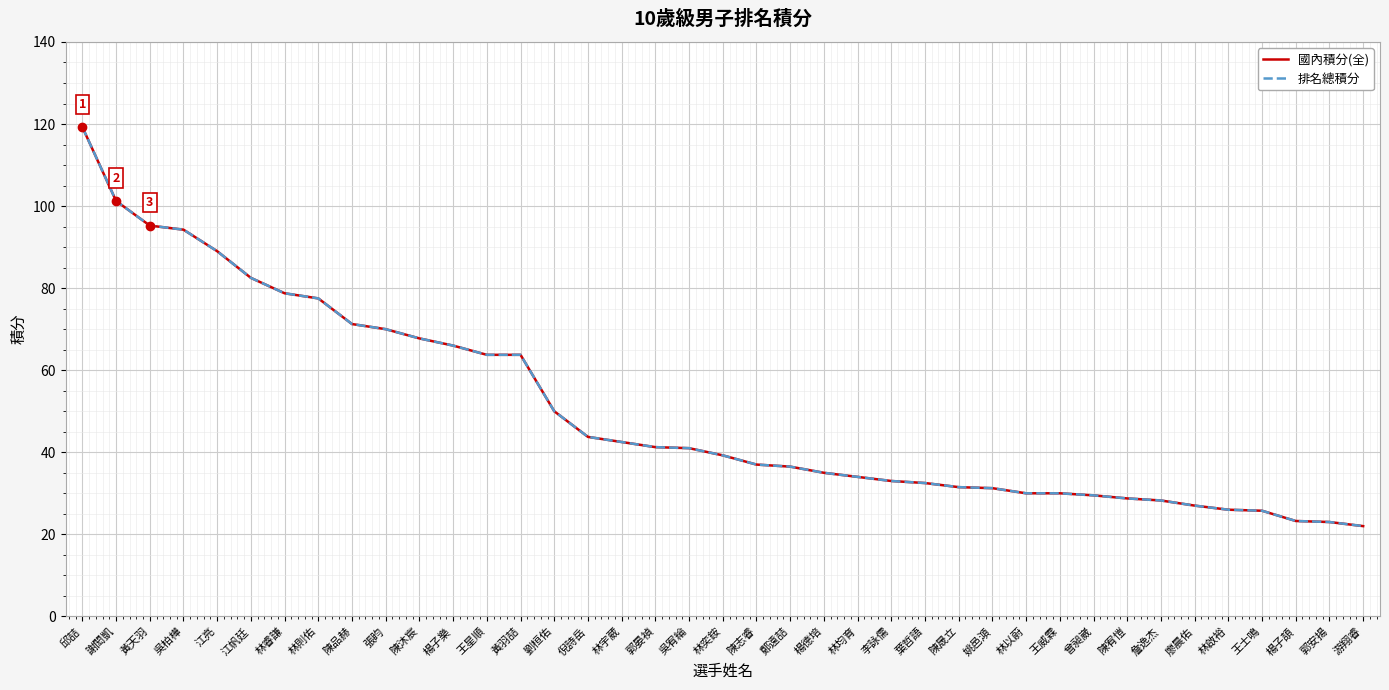

True or false: 國內積分(全) and 排名總積分 intersect in this chart.

False